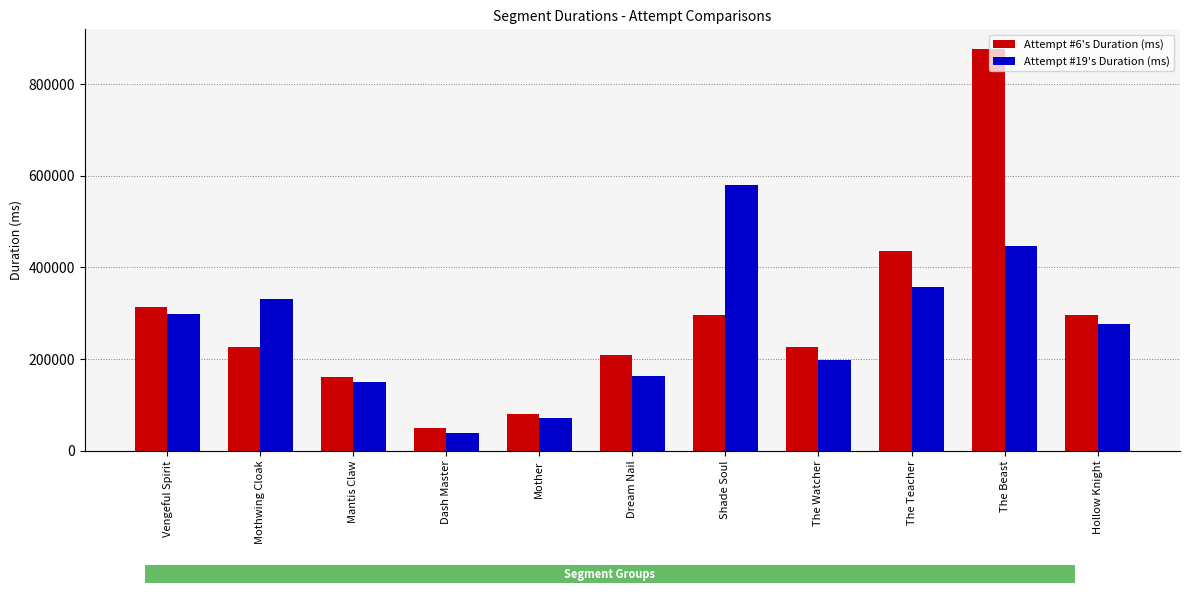

What is the difference between the second highest and second lowest values in the Attempt #6's Duration (ms) series?

355063